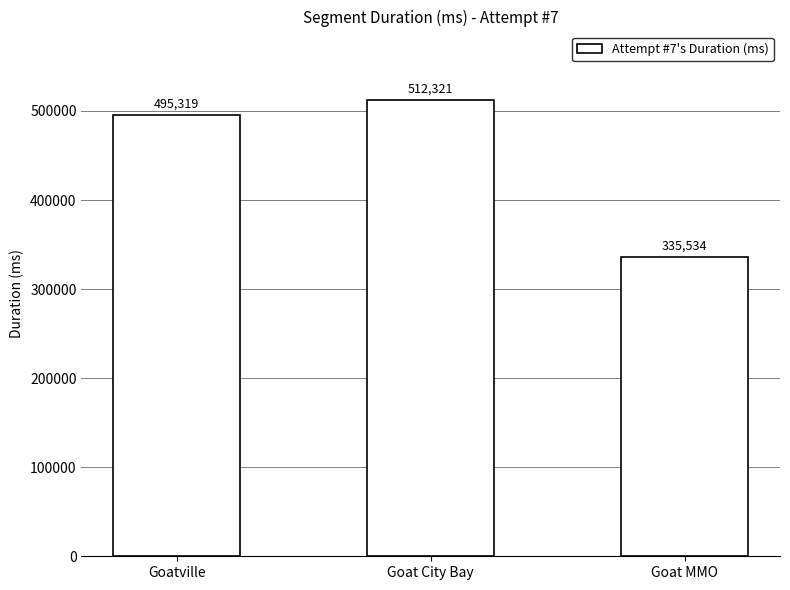

Rank the categories by value from lowest to highest.

Goat MMO, Goatville, Goat City Bay